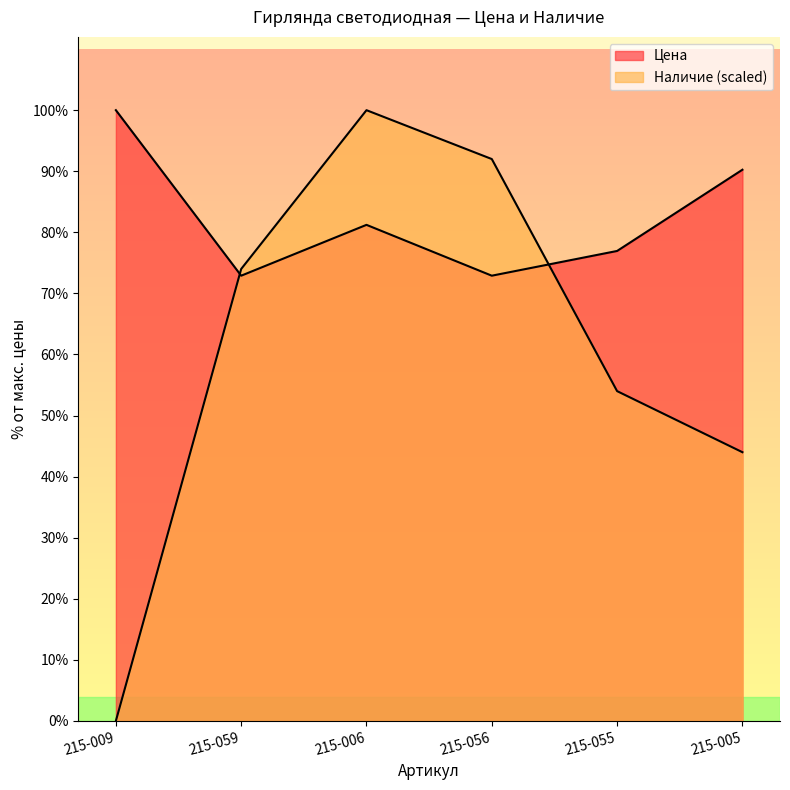

Does the chart display data point markers on the line(s)?

No